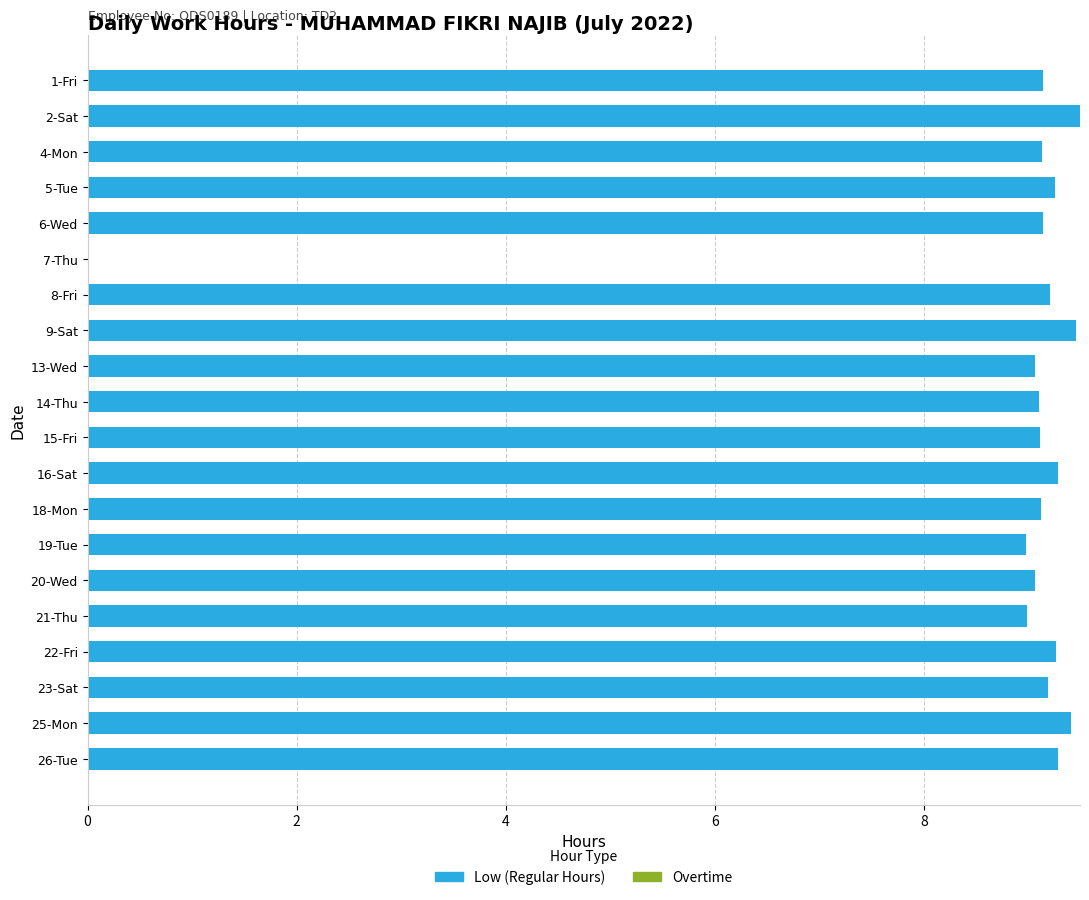

True or false: the data shows 9.1 at 4-Mon.

True